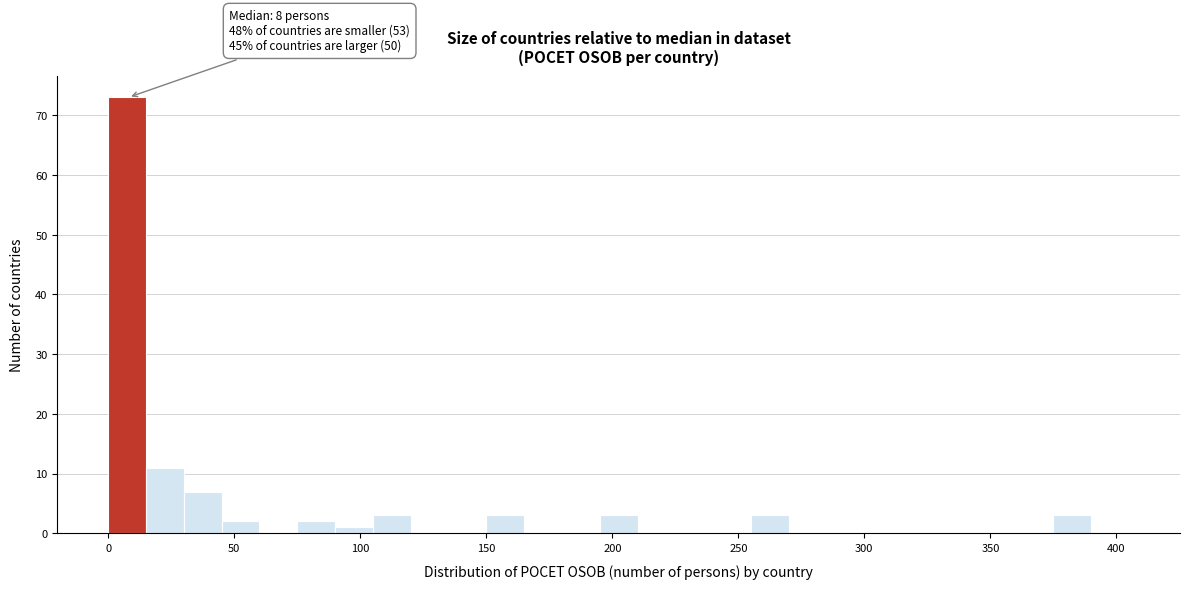

Around what value on the x-axis is the tallest bar? Give the approximate position of its centre, as read against the axis.

10